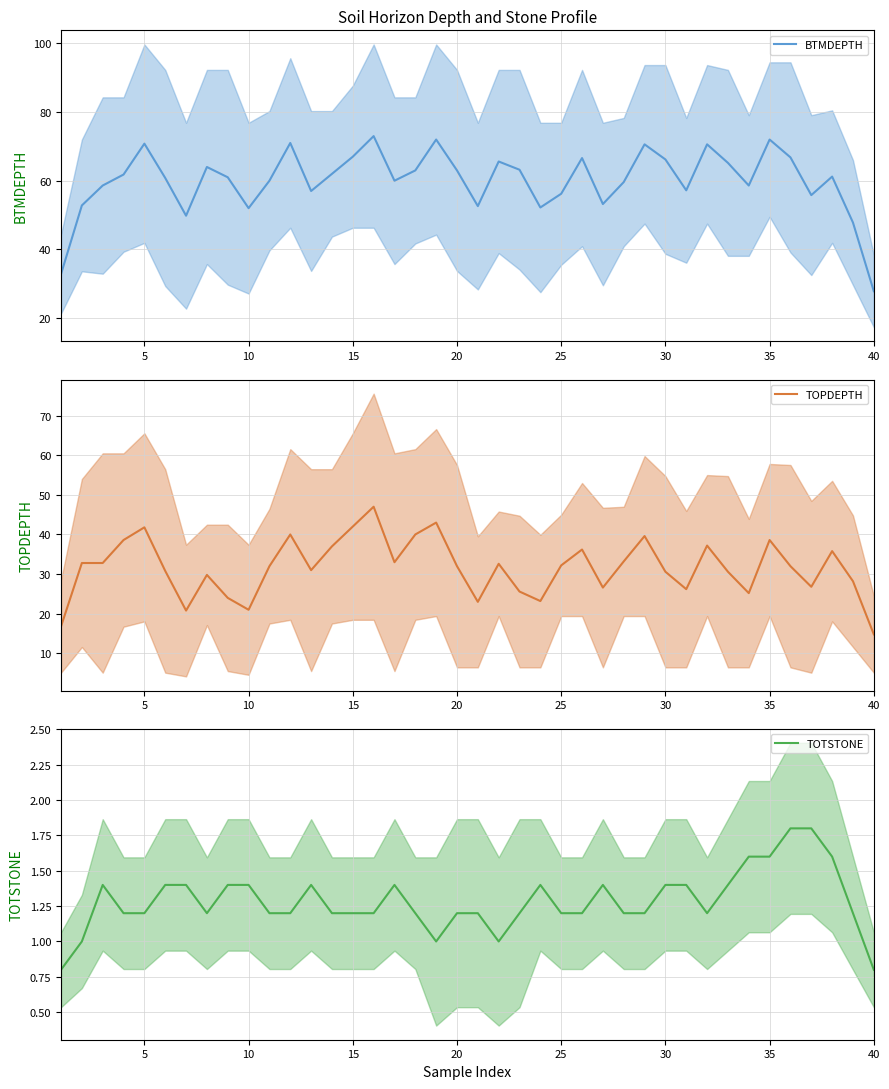

True or false: BTMDEPTH has a value of 20.4 at 10.

False